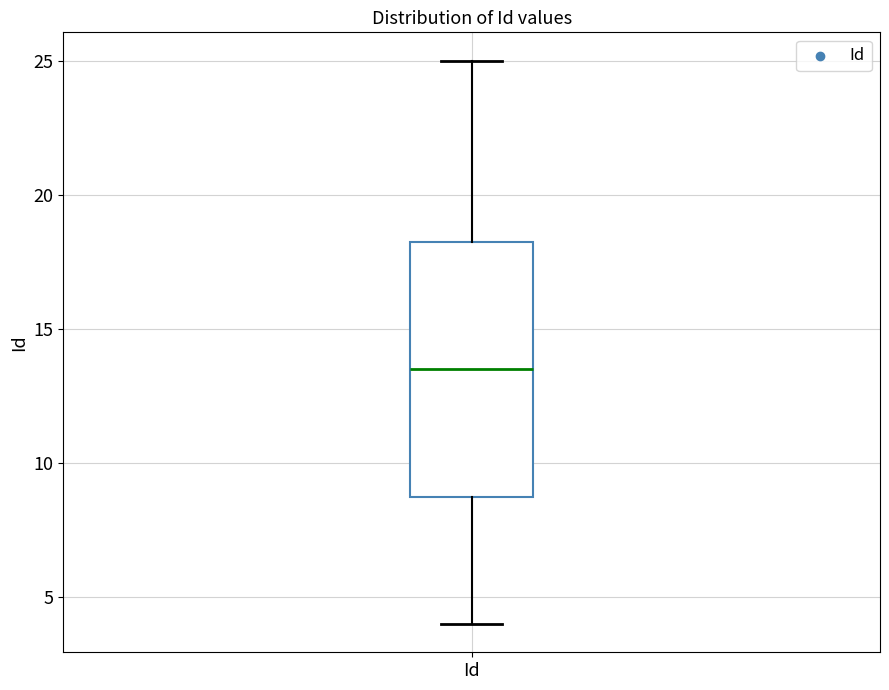

Read this box plot against the y-axis: the position of the median line, the range covered by the box, and the ends of both whiskers. The values are not printed on the chart, so give them approximately, as read against the axis.

median 13.5, box 9.0 to 18.5, whiskers 4.0 to 25.0